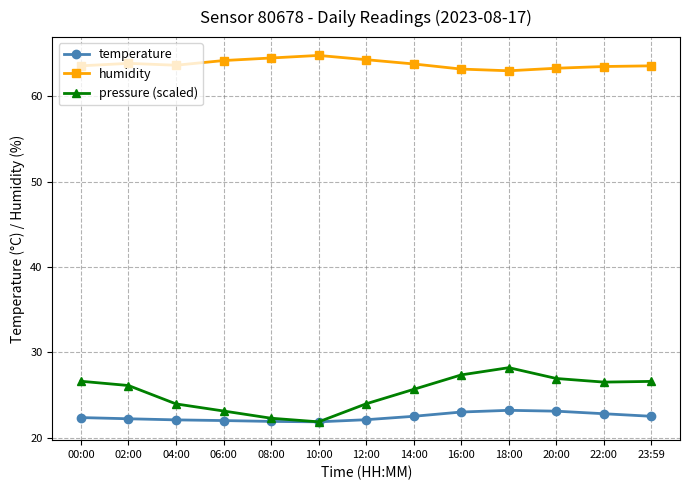

What is the minimum value for temperature?

21.9